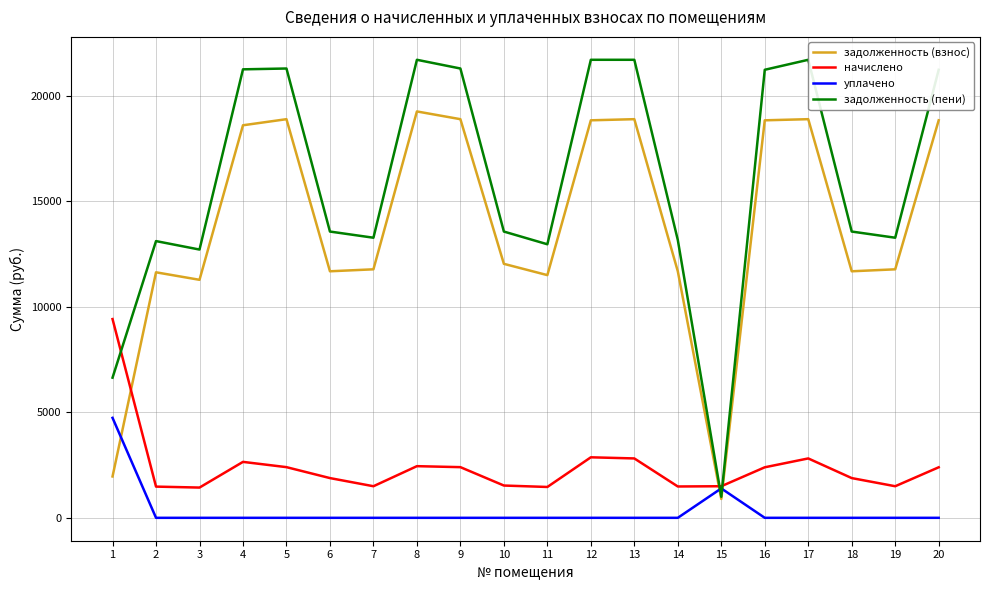

True or false: задолженность (пени) and начислено intersect in this chart.

True